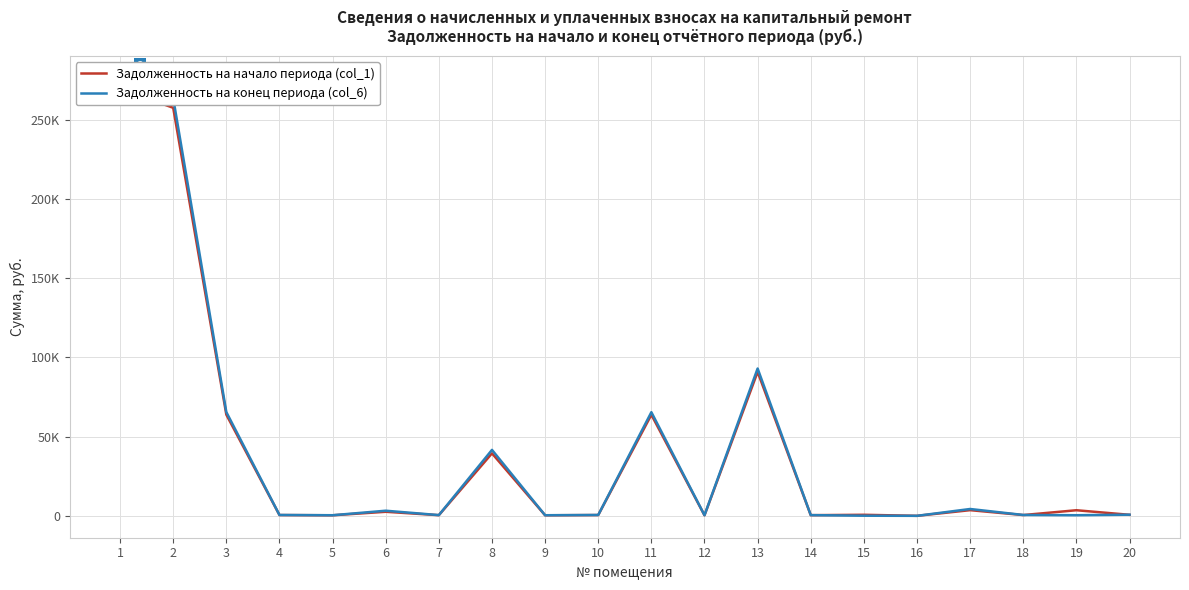

How many lines are shown in the chart?

2